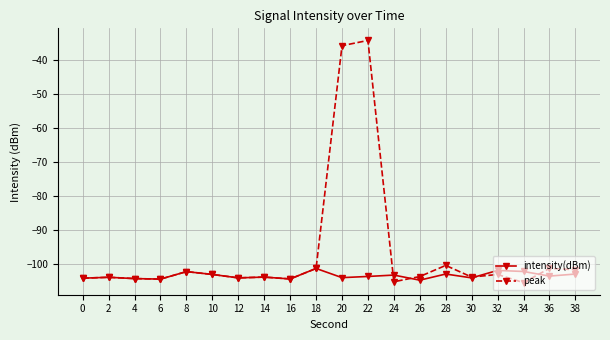

Rank the series by their maximum value, from highest to lowest.

peak, intensity(dBm)